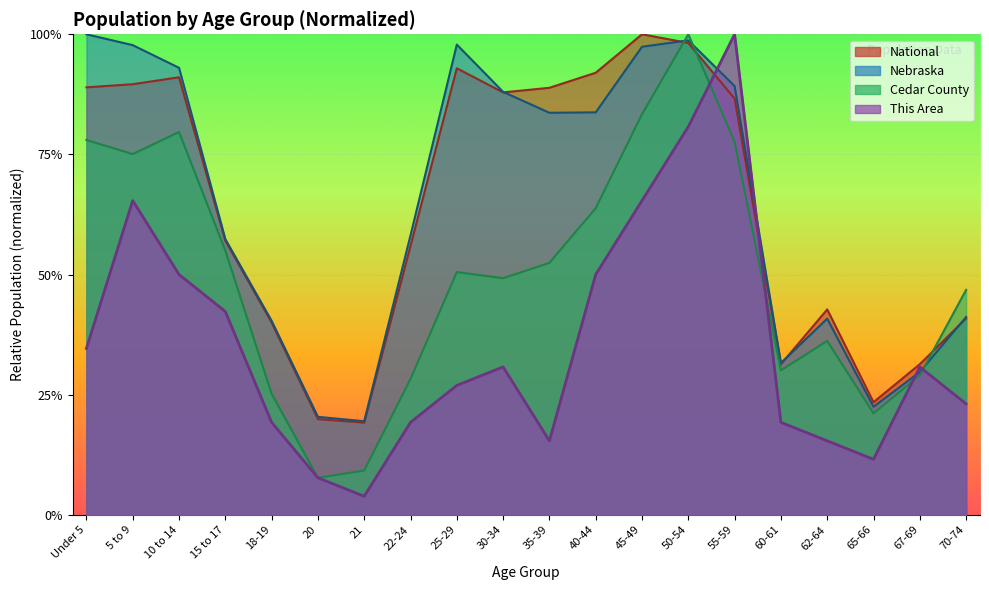

What is the total value across all series at 18-19?

1.2